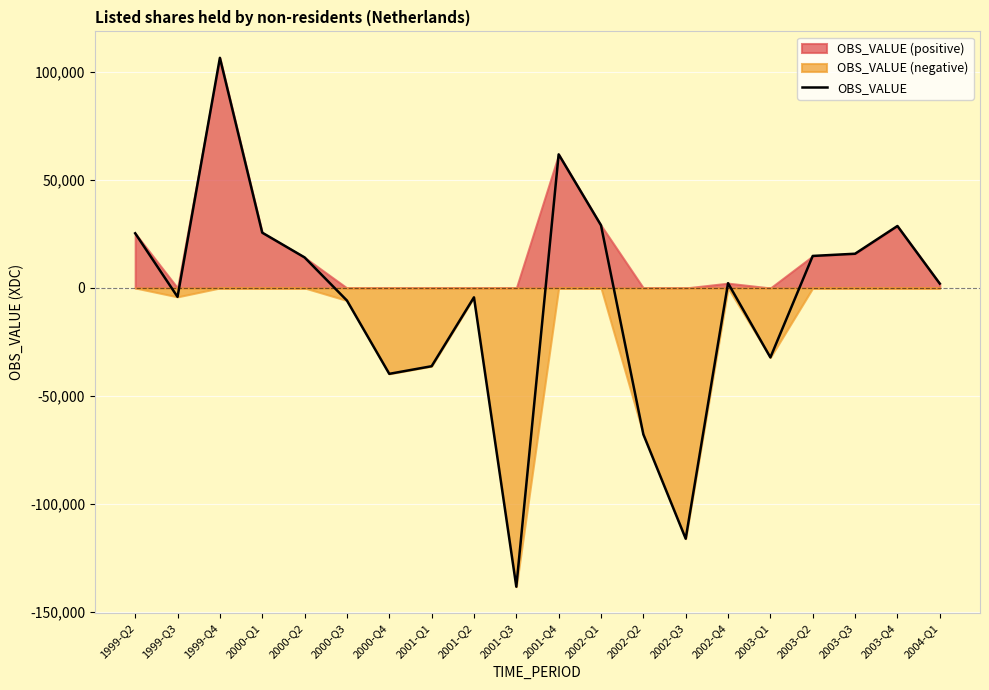

True or false: the data has more than 2 interior local peaks.

True